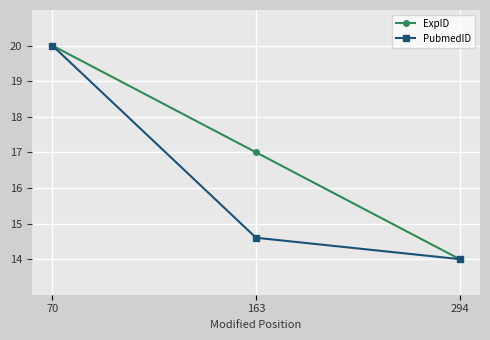

What is the difference between the ExpID values at 163 and 294?

3.0